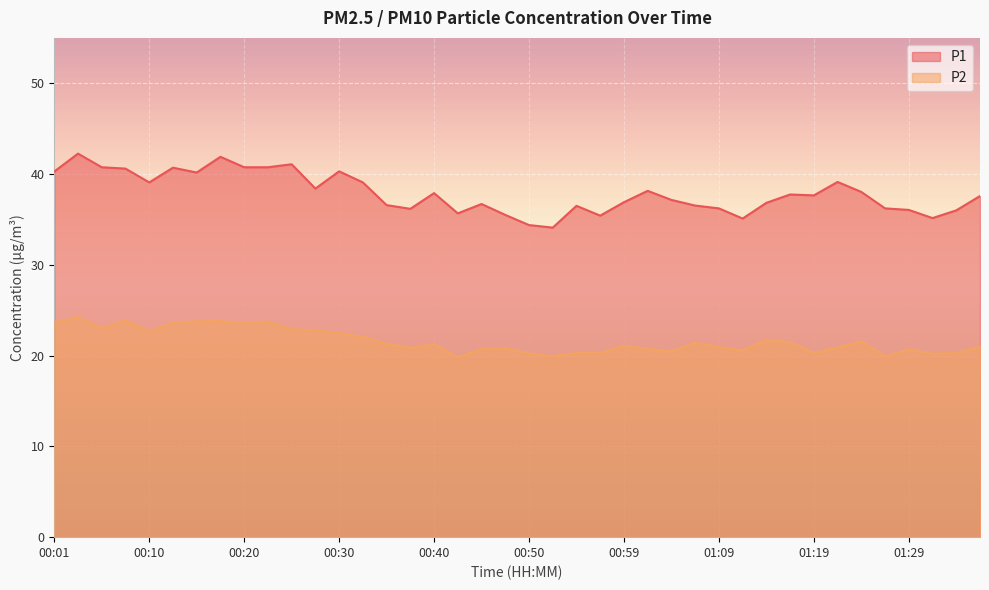

What is the total value across all series at 00:20?

64.3